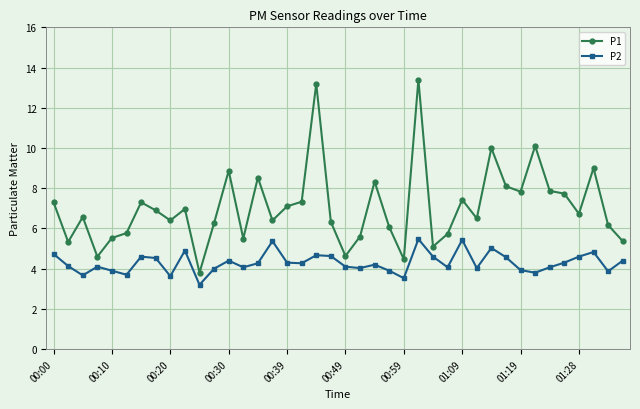

What is the value of the P2 point at the 7th from the left?

4.6